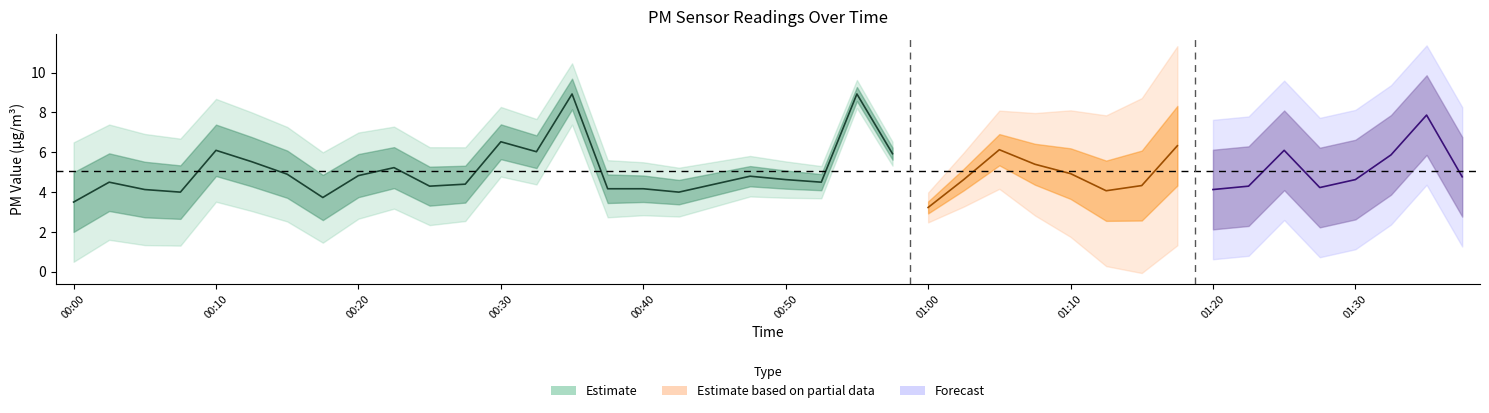

What is the difference between the second highest and second lowest values in the P1 series?

5.4